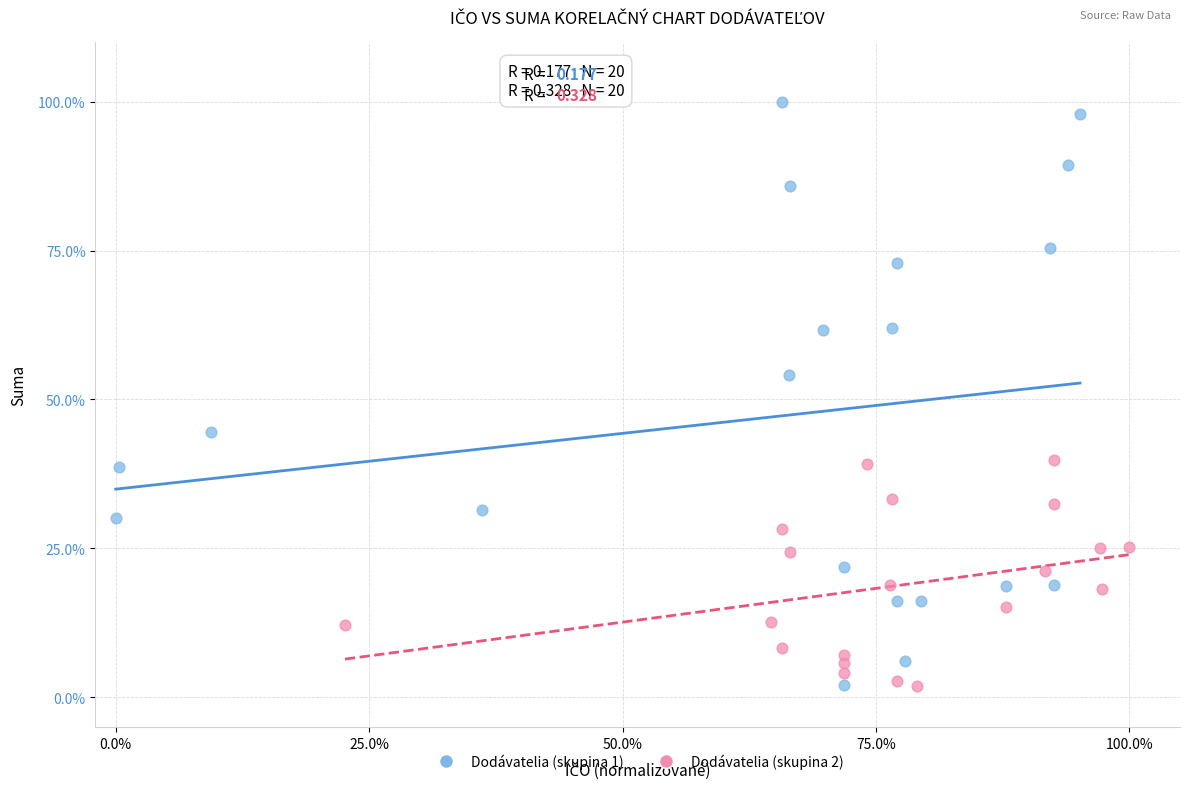

Which series reaches the maximum Y coordinate?

Dodávatelia (skupina 1)